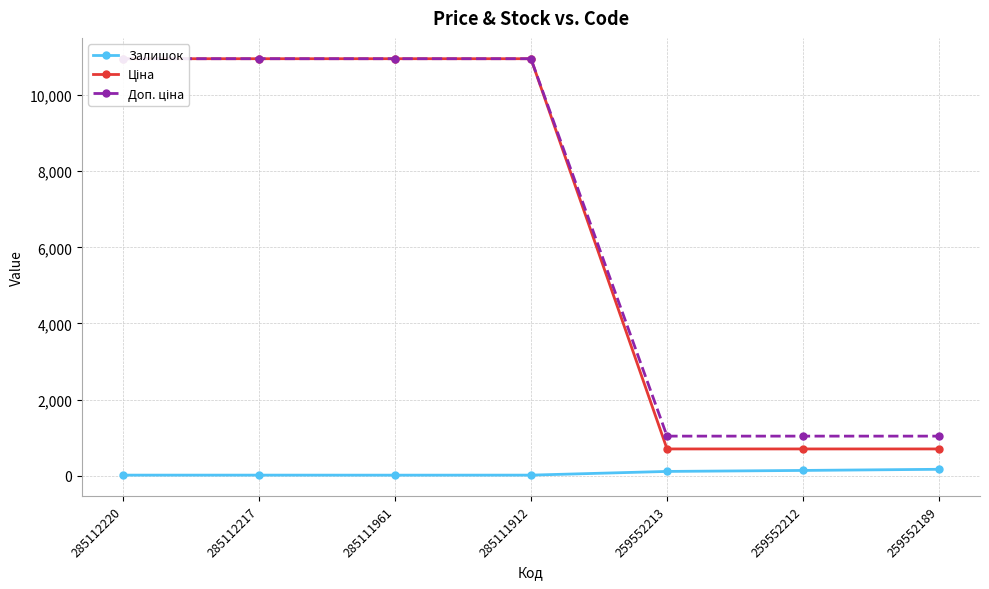

Where is Залишок nearest to the value 94?

259552213